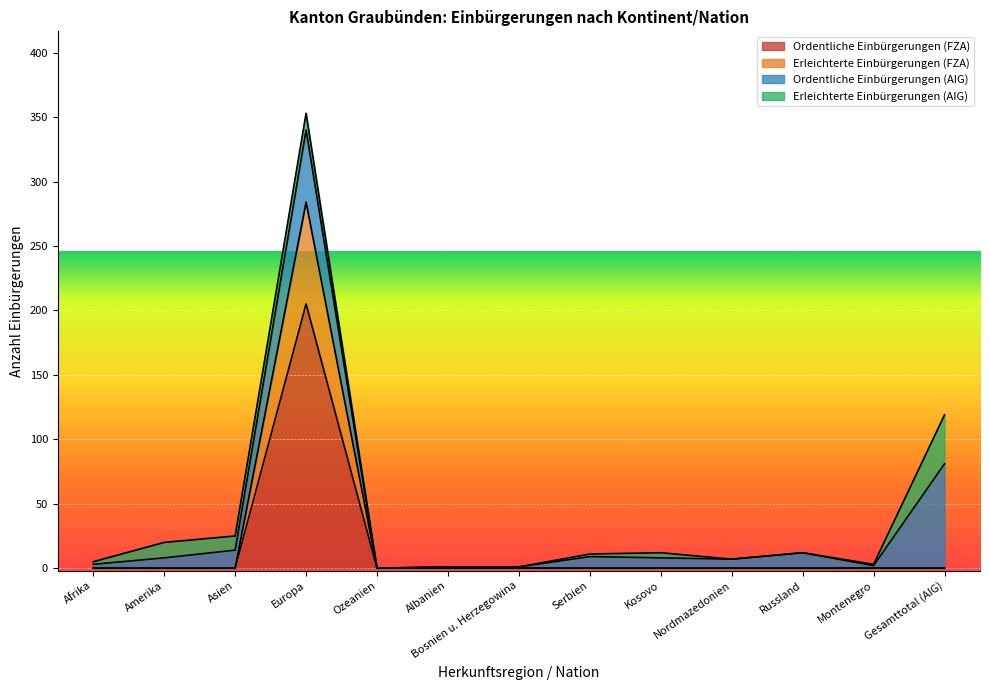

True or false: Ordentliche Einbürgerungen (FZA) has a value of 57 at Europa.

False